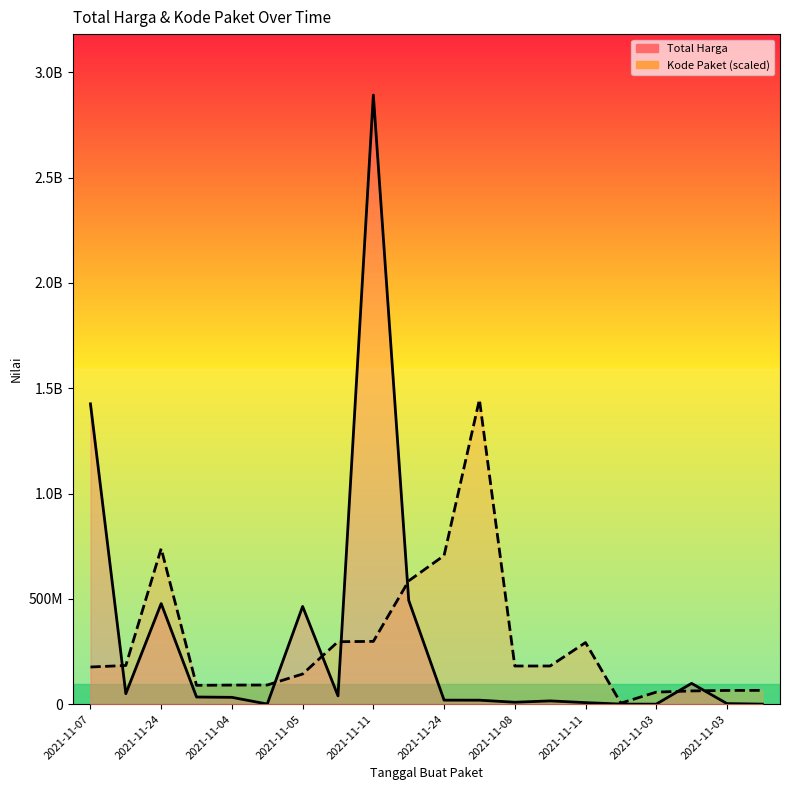

Which series has the largest range (max minus min)?

Total Harga